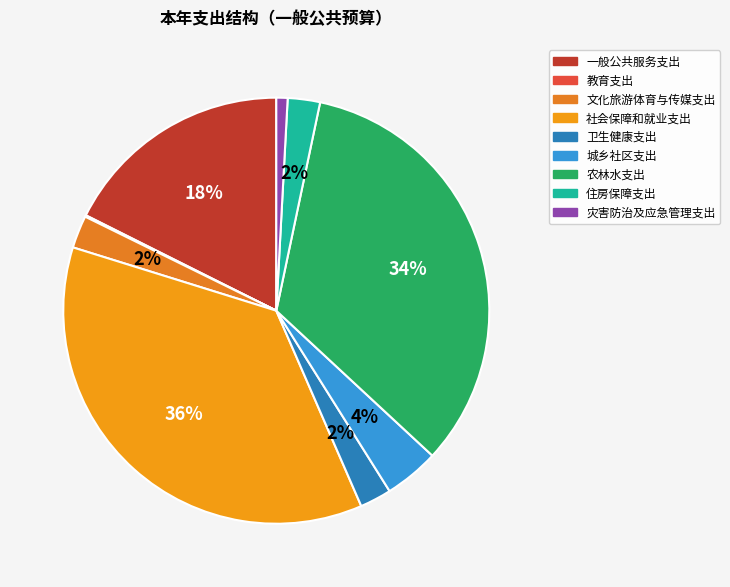

The 文化旅游体育与传媒支出 slice represents 10% of the pie. True or false?

False